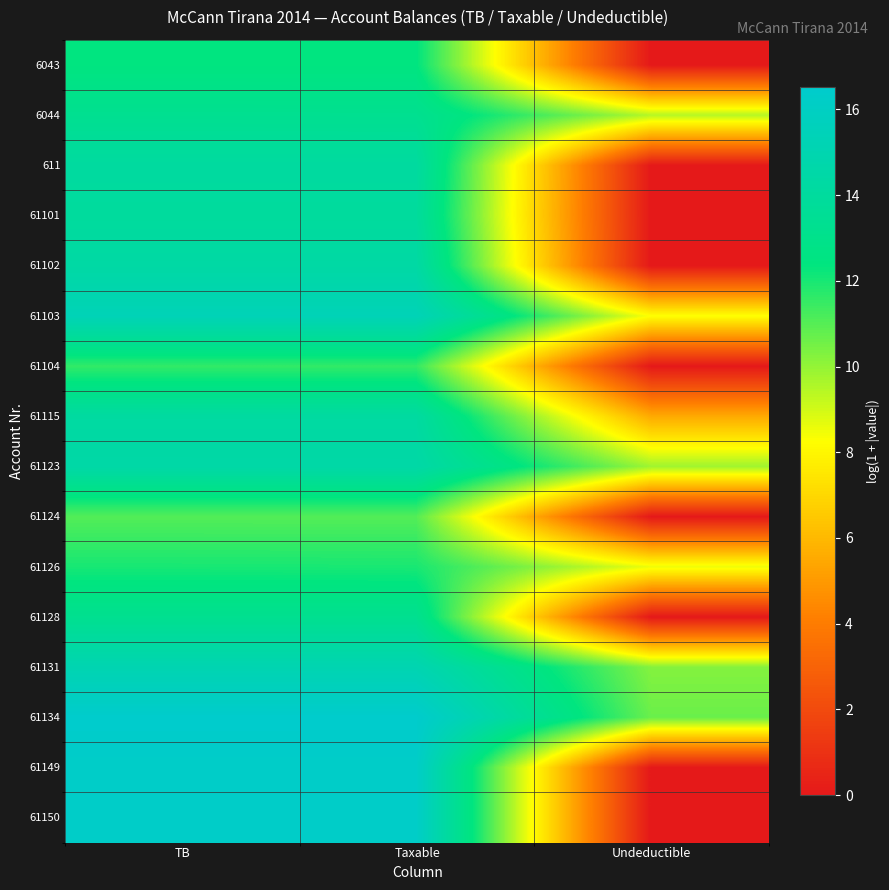

Rank the series at Undeductible from lowest to highest value.

6043, 611, 61101, 61102, 61104, 61124, 61128, 61149, 61150, 61115, 61103, 61126, 6044, 61123, 61131, 61134